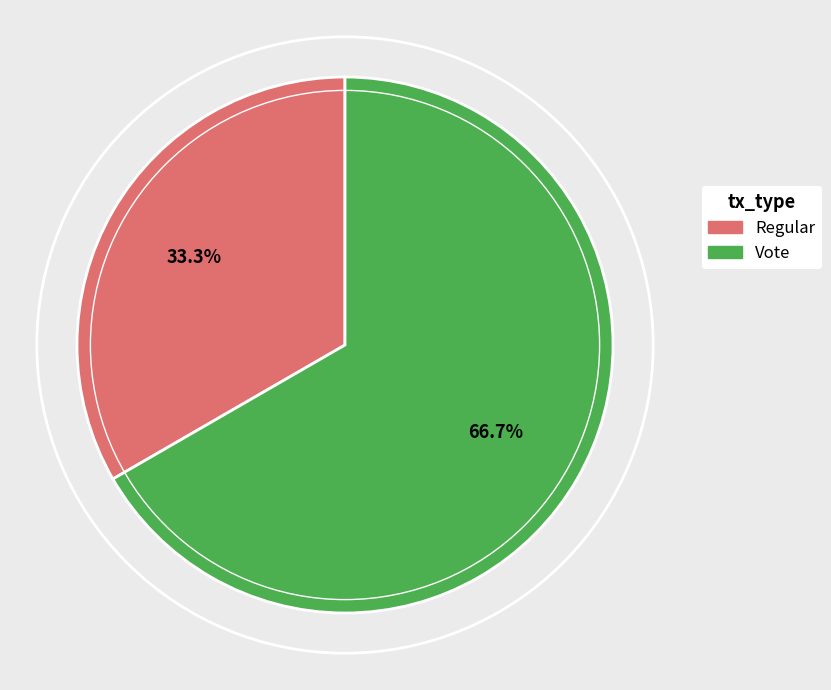

What portion of the pie excludes Vote?

33.3%